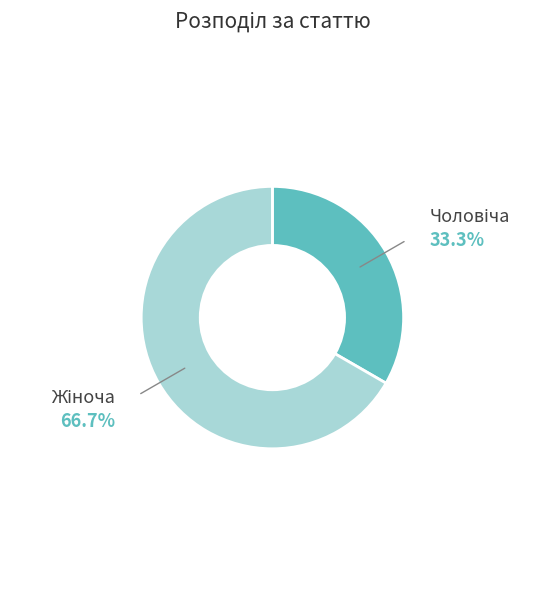

Is there a majority slice in this chart?

Yes